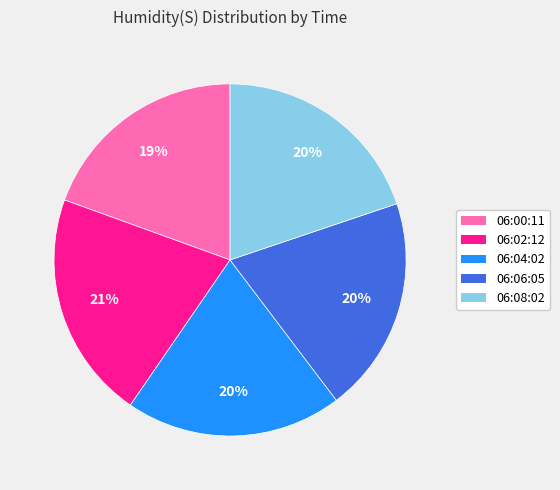

Is the sum of 06:02:12 and 06:00:11 greater than half?

No